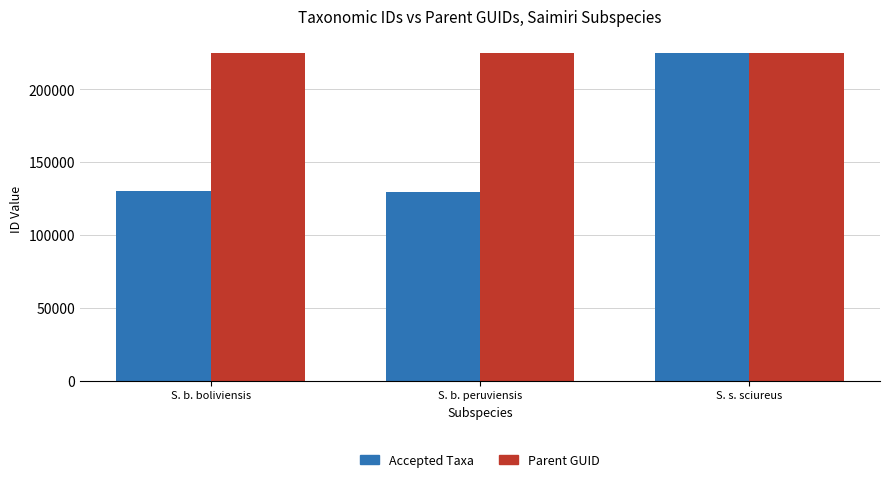

Rank the series at S. b. peruviensis from lowest to highest value.

Accepted Taxa, Parent GUID